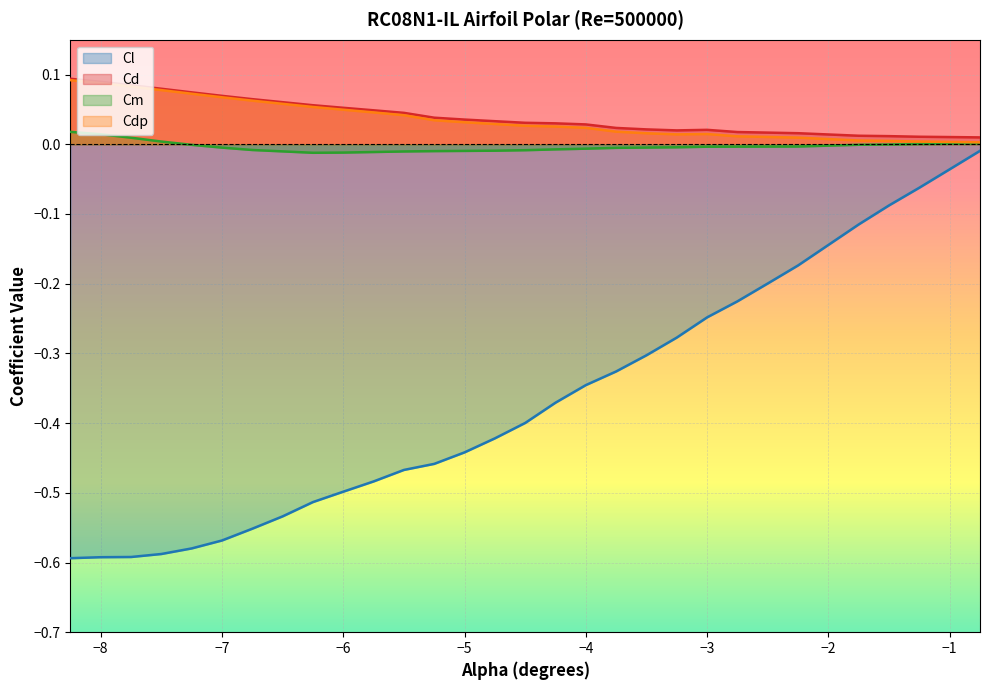

How many lines are shown in the chart?

4